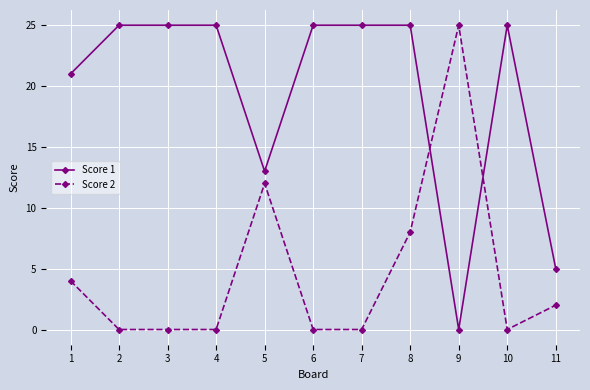

Rank the series by their average value, from highest to lowest.

Score 1, Score 2